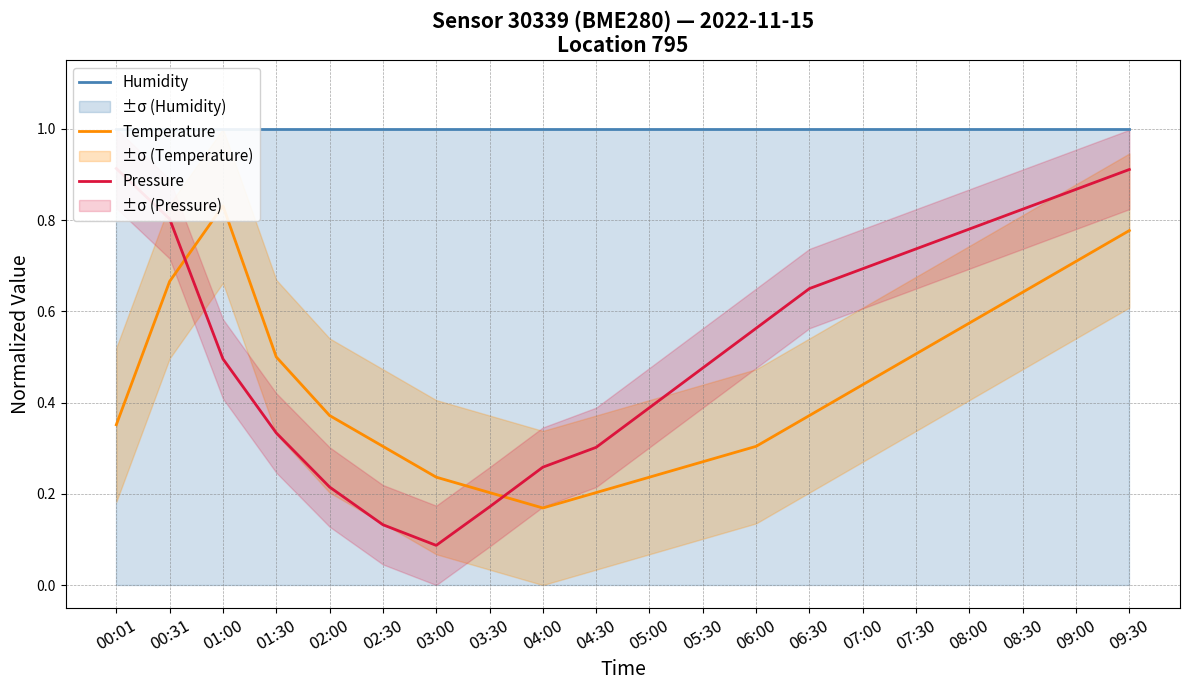

True or false: Pressure has more than 2 interior local peaks.

False